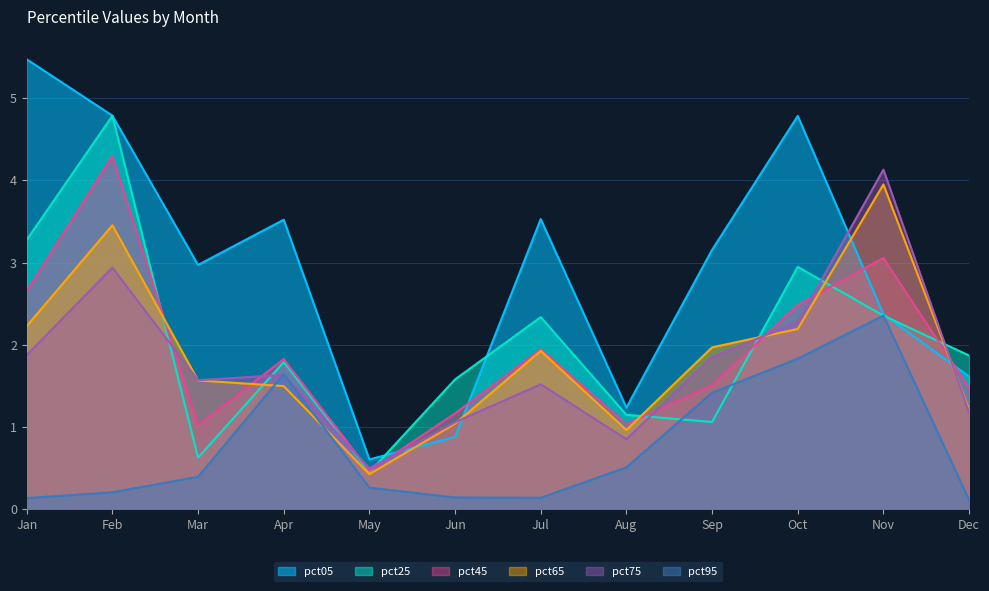

Between Feb and Oct, which series saw the biggest shift?

pct25